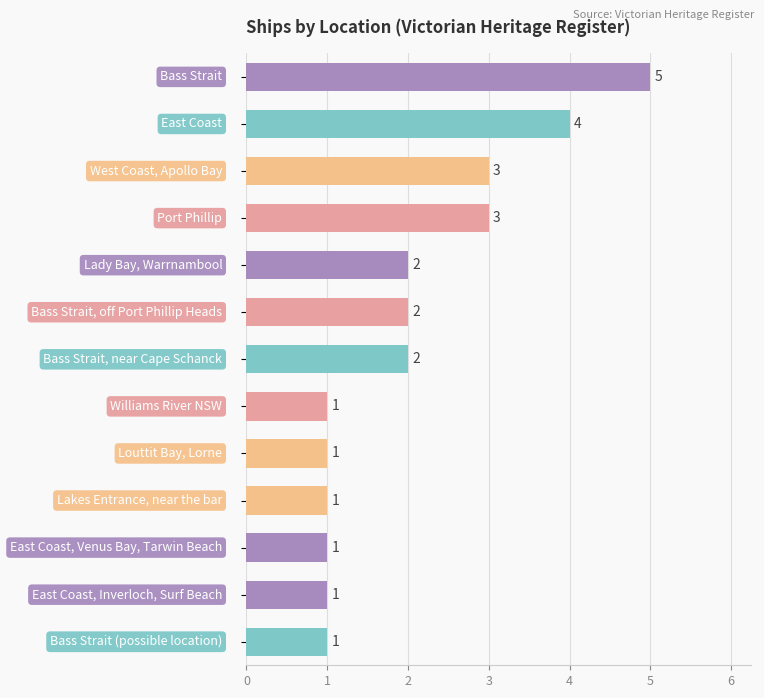

What is the greatest value displayed?

5